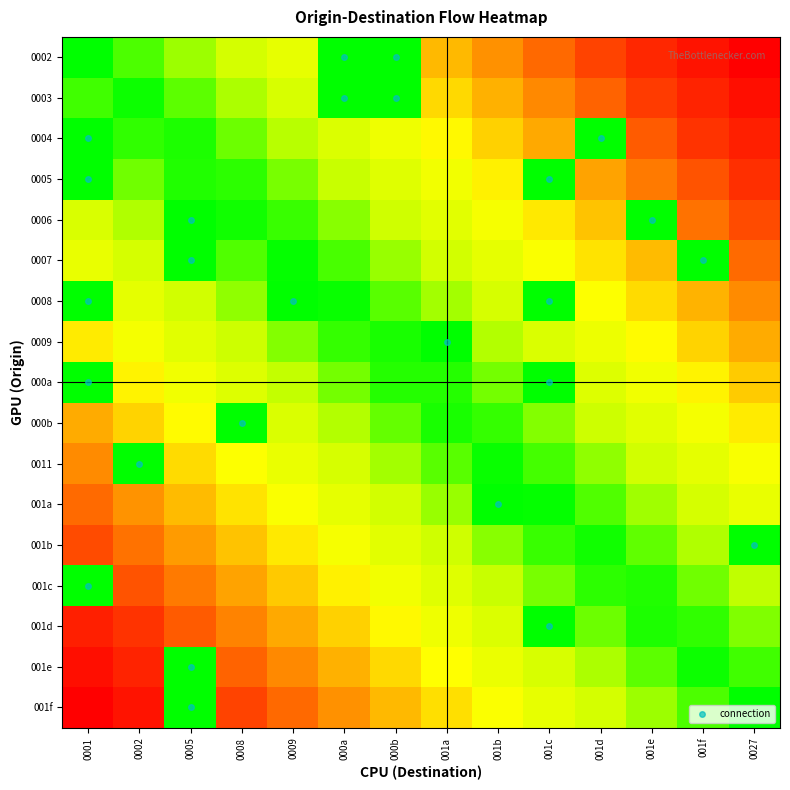

Reading left to right, extract all data points from this chart.

0002: 0001=0.0	0002=0.1	0005=0.2	0008=0.2	0009=0.3	000a=0.0	000b=0.0	001a=0.5	001b=0.6	001c=0.7	001d=0.8	001e=0.8	001f=0.9	0027=1.0
0003: 0001=0.1	0002=0.0	0005=0.1	0008=0.2	0009=0.2	000a=0.0	000b=0.0	001a=0.5	001b=0.6	001c=0.6	001d=0.7	001e=0.8	001f=0.9	0027=0.9
0004: 0001=0.0	0002=0.0	0005=0.0	0008=0.1	0009=0.2	000a=0.3	000b=0.3	001a=0.4	001b=0.5	001c=0.6	001d=0.0	001e=0.7	001f=0.8	0027=0.9
0005: 0001=0.0	0002=0.1	0005=0.0	0008=0.0	0009=0.1	000a=0.2	000b=0.3	001a=0.4	001b=0.4	001c=0.0	001d=0.6	001e=0.7	001f=0.7	0027=0.8
0006: 0001=0.2	0002=0.2	0005=0.0	0008=0.0	0009=0.1	000a=0.1	000b=0.2	001a=0.3	001b=0.4	001c=0.4	001d=0.5	001e=0.0	001f=0.7	0027=0.8
0007: 0001=0.3	0002=0.2	0005=0.0	0008=0.1	0009=0.0	000a=0.1	000b=0.1	001a=0.2	001b=0.3	001c=0.4	001d=0.5	001e=0.5	001f=0.0	0027=0.7
0008: 0001=0.0	0002=0.3	0005=0.2	0008=0.1	0009=0.0	000a=0.0	000b=0.1	001a=0.2	001b=0.2	001c=0.0	001d=0.4	001e=0.5	001f=0.5	0027=0.6
0009: 0001=0.4	0002=0.4	0005=0.3	0008=0.2	0009=0.1	000a=0.1	000b=0.0	001a=0.0	001b=0.2	001c=0.3	001d=0.3	001e=0.4	001f=0.5	0027=0.6
000a: 0001=0.0	0002=0.4	0005=0.3	0008=0.3	0009=0.2	000a=0.1	000b=0.0	001a=0.0	001b=0.1	001c=0.0	001d=0.3	001e=0.3	001f=0.4	0027=0.5
000b: 0001=0.6	0002=0.5	0005=0.4	0008=0.0	0009=0.3	000a=0.2	000b=0.1	001a=0.0	001b=0.1	001c=0.1	001d=0.2	001e=0.3	001f=0.4	0027=0.4
0011: 0001=0.6	0002=0.0	0005=0.5	0008=0.4	0009=0.3	000a=0.2	000b=0.2	001a=0.1	001b=0.0	001c=0.1	001d=0.1	001e=0.2	001f=0.3	0027=0.4
001a: 0001=0.7	0002=0.6	0005=0.5	0008=0.5	0009=0.4	000a=0.3	000b=0.2	001a=0.1	001b=0.0	001c=0.0	001d=0.1	001e=0.2	001f=0.2	0027=0.3
001b: 0001=0.8	0002=0.7	0005=0.6	0008=0.5	0009=0.4	000a=0.4	000b=0.3	001a=0.2	001b=0.1	001c=0.1	001d=0.0	001e=0.1	001f=0.2	0027=0.0
001c: 0001=0.0	0002=0.7	0005=0.7	0008=0.6	0009=0.5	000a=0.4	000b=0.4	001a=0.3	001b=0.2	001c=0.1	001d=0.0	001e=0.0	001f=0.1	0027=0.2
001d: 0001=0.9	0002=0.8	0005=0.7	0008=0.6	0009=0.6	000a=0.5	000b=0.4	001a=0.3	001b=0.3	001c=0.0	001d=0.1	001e=0.0	001f=0.0	0027=0.1
001e: 0001=0.9	0002=0.9	0005=0.0	0008=0.7	0009=0.6	000a=0.6	000b=0.5	001a=0.4	001b=0.3	001c=0.2	001d=0.2	001e=0.1	001f=0.0	0027=0.1
001f: 0001=1.0	0002=0.9	0005=0.0	0008=0.8	0009=0.7	000a=0.6	000b=0.5	001a=0.5	001b=0.4	001c=0.3	001d=0.2	001e=0.2	001f=0.1	0027=0.0